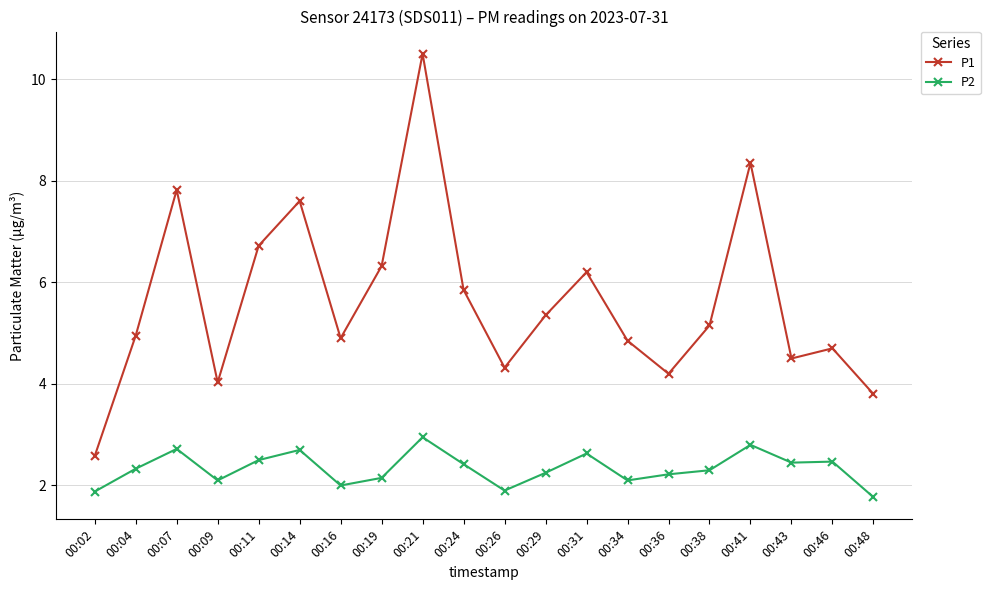

What is the sum of all P1 values?

112.7